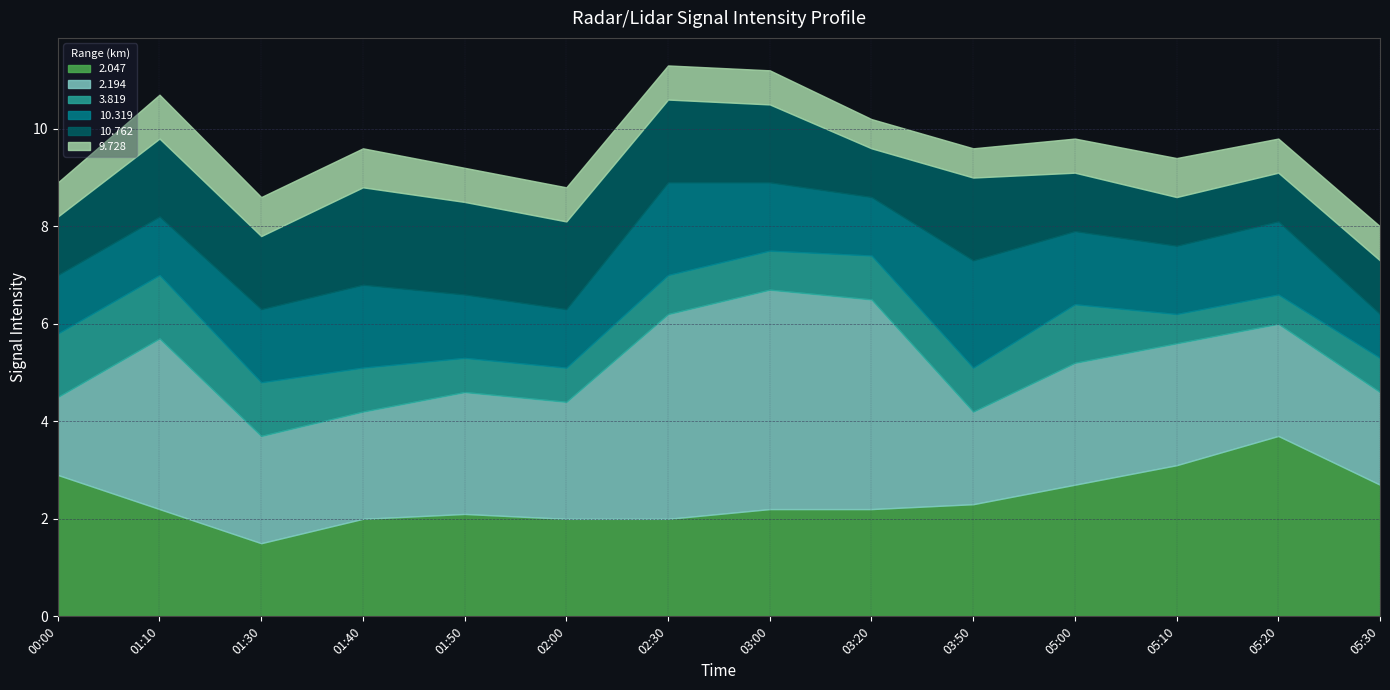

What is the minimum value for  10.762?

1.0